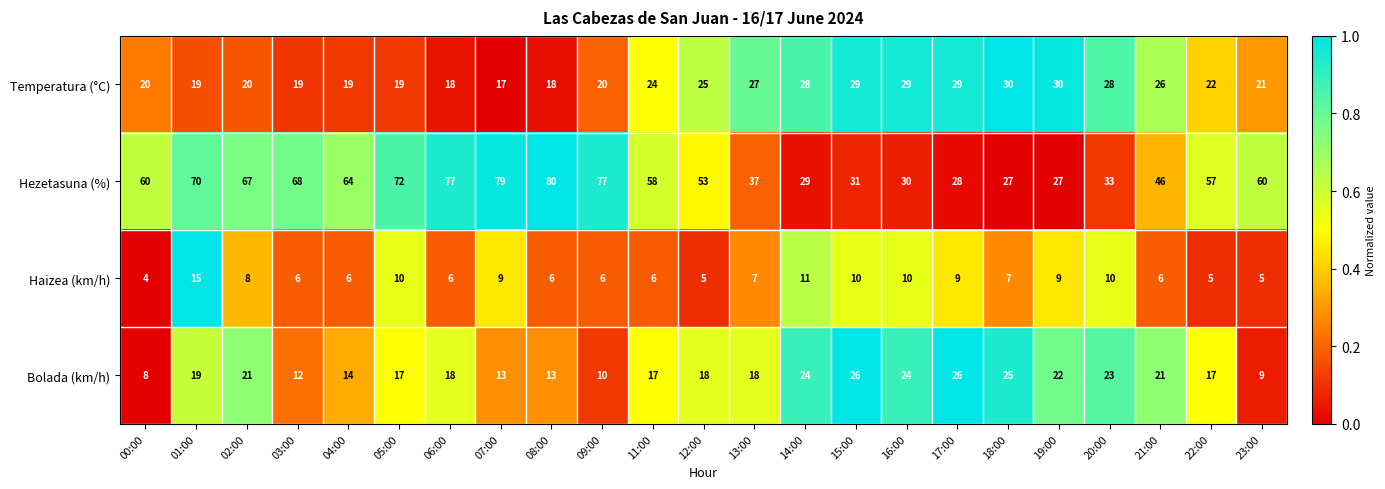

List the series in order of their peak value, highest first.

Hezetasuna (%), Temperatura (°C), Bolada (km/h), Haizea (km/h)